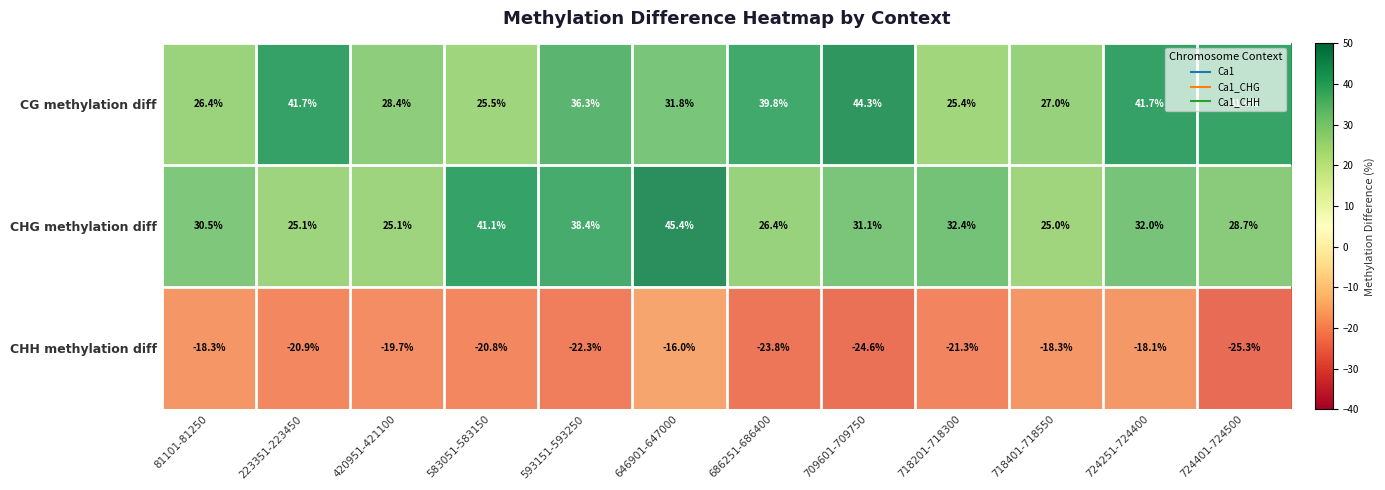

The CG methylation diff series shows 41.7 at 724251-724400. True or false?

True